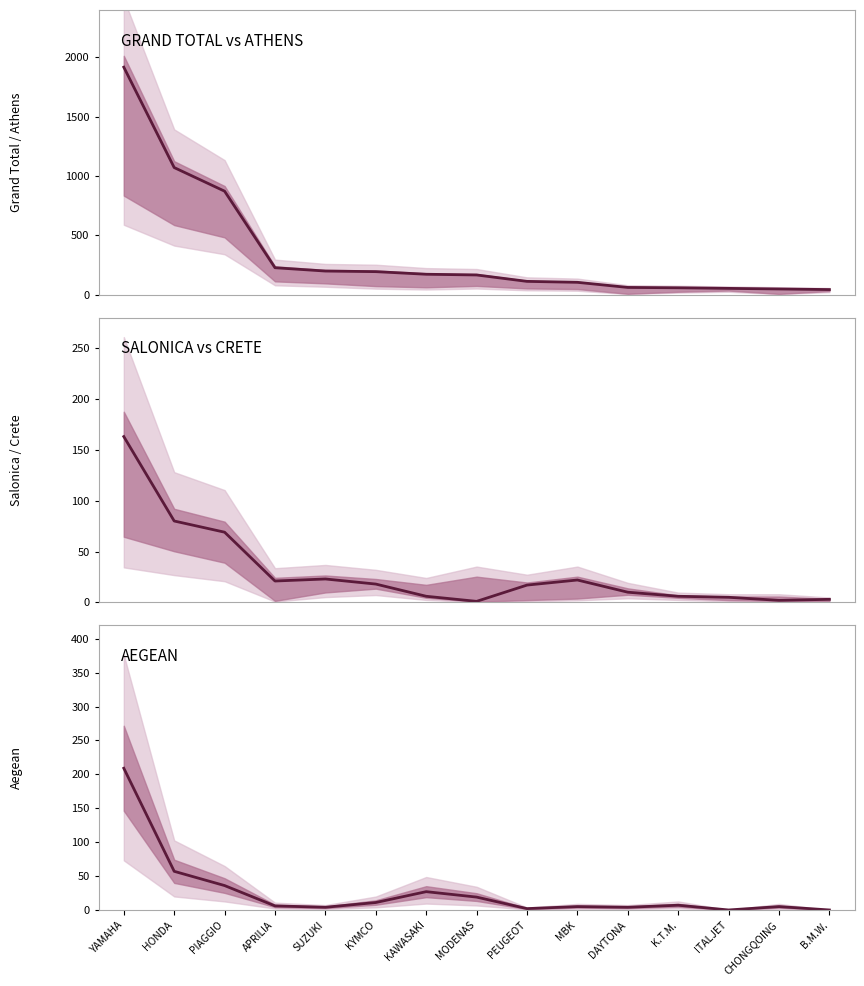

Between PEUGEOT and ITALJET, which is larger?

PEUGEOT